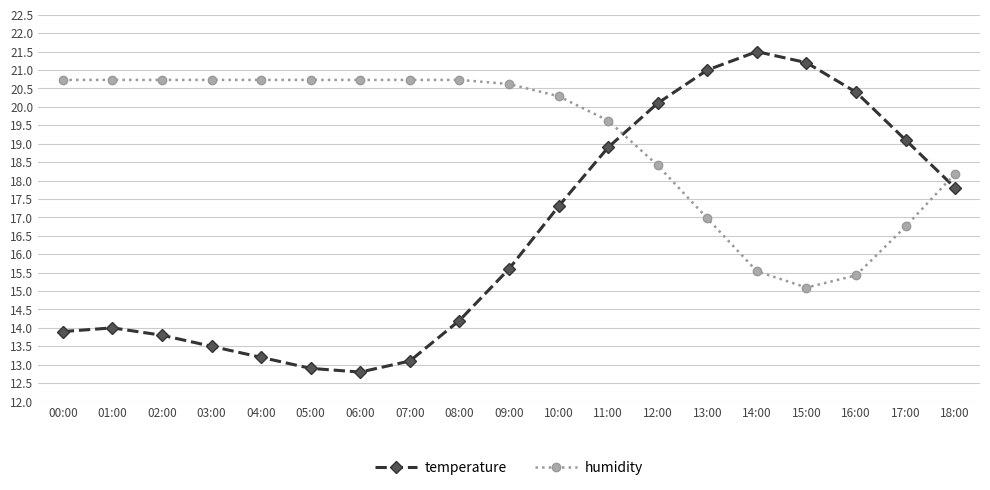

Reading left to right, list all the values displayed in this chart.

temperature: 00:00=13.9	01:00=14.0	02:00=13.8	03:00=13.5	04:00=13.2	05:00=12.9	06:00=12.8	07:00=13.1	08:00=14.2	09:00=15.6	10:00=17.3	11:00=18.9	12:00=20.1	13:00=21.0	14:00=21.5	15:00=21.2	16:00=20.4	17:00=19.1	18:00=17.8
humidity: 00:00=20.7	01:00=20.7	02:00=20.7	03:00=20.7	04:00=20.7	05:00=20.7	06:00=20.7	07:00=20.7	08:00=20.7	09:00=20.6	10:00=20.3	11:00=19.6	12:00=18.4	13:00=17.0	14:00=15.5	15:00=15.1	16:00=15.4	17:00=16.8	18:00=18.2